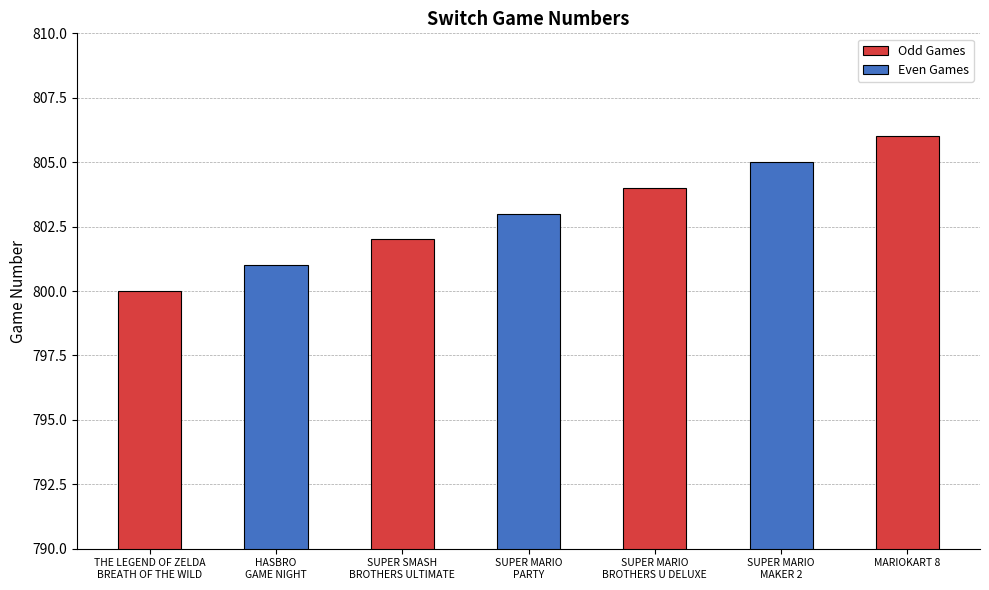

The value at SUPER SMASH
BROTHERS ULTIMATE is 553. True or false?

False